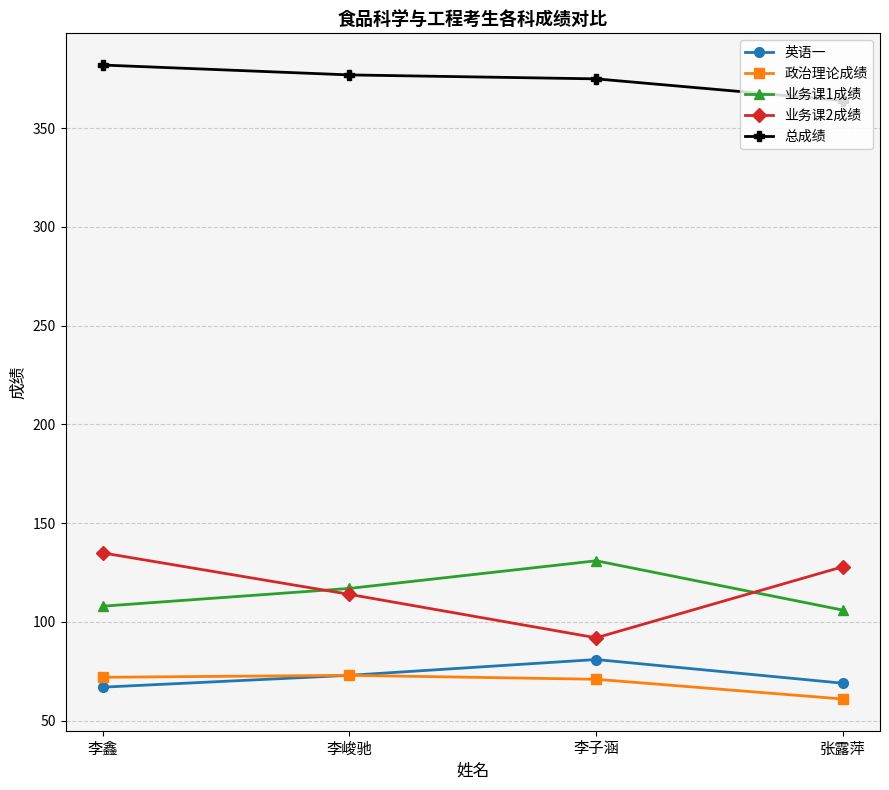

True or false: 英语一 and 业务课1成绩 intersect in this chart.

False